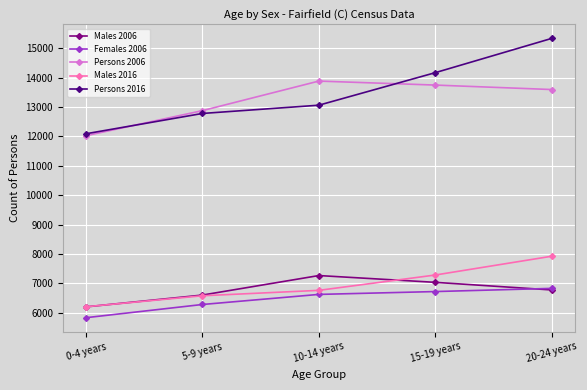

True or false: Males 2006 has more than 1 interior local peaks.

False